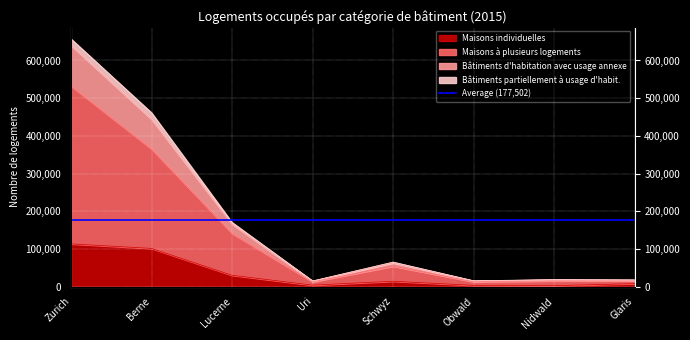

At which category does Bâtiments d'habitation avec usage annexe reach its first local peak?

Schwyz